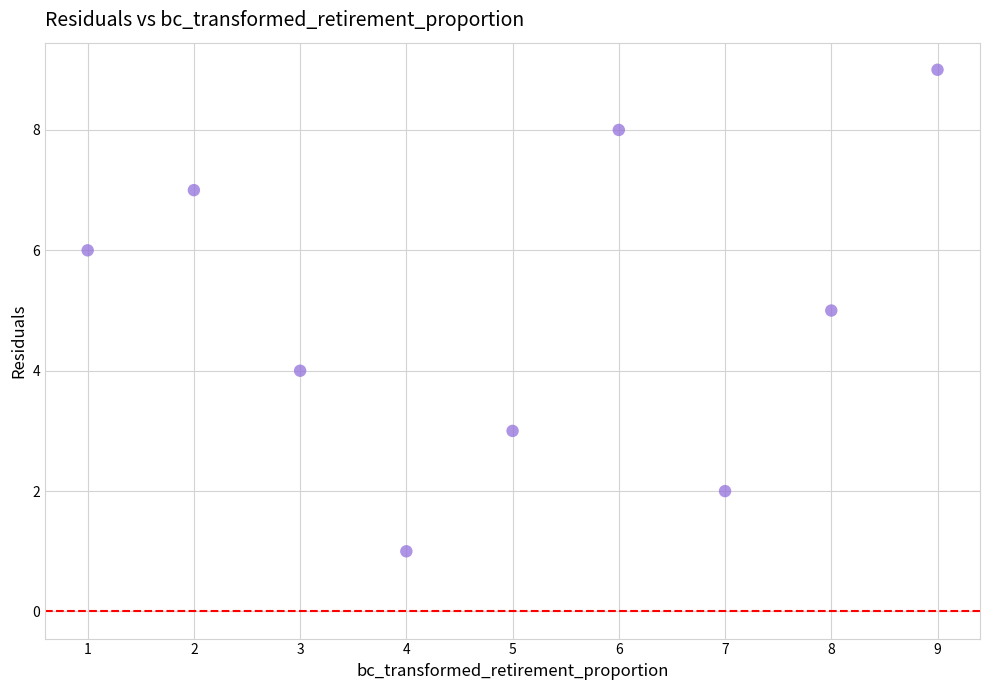

What is the range of X values (max minus min)?

8